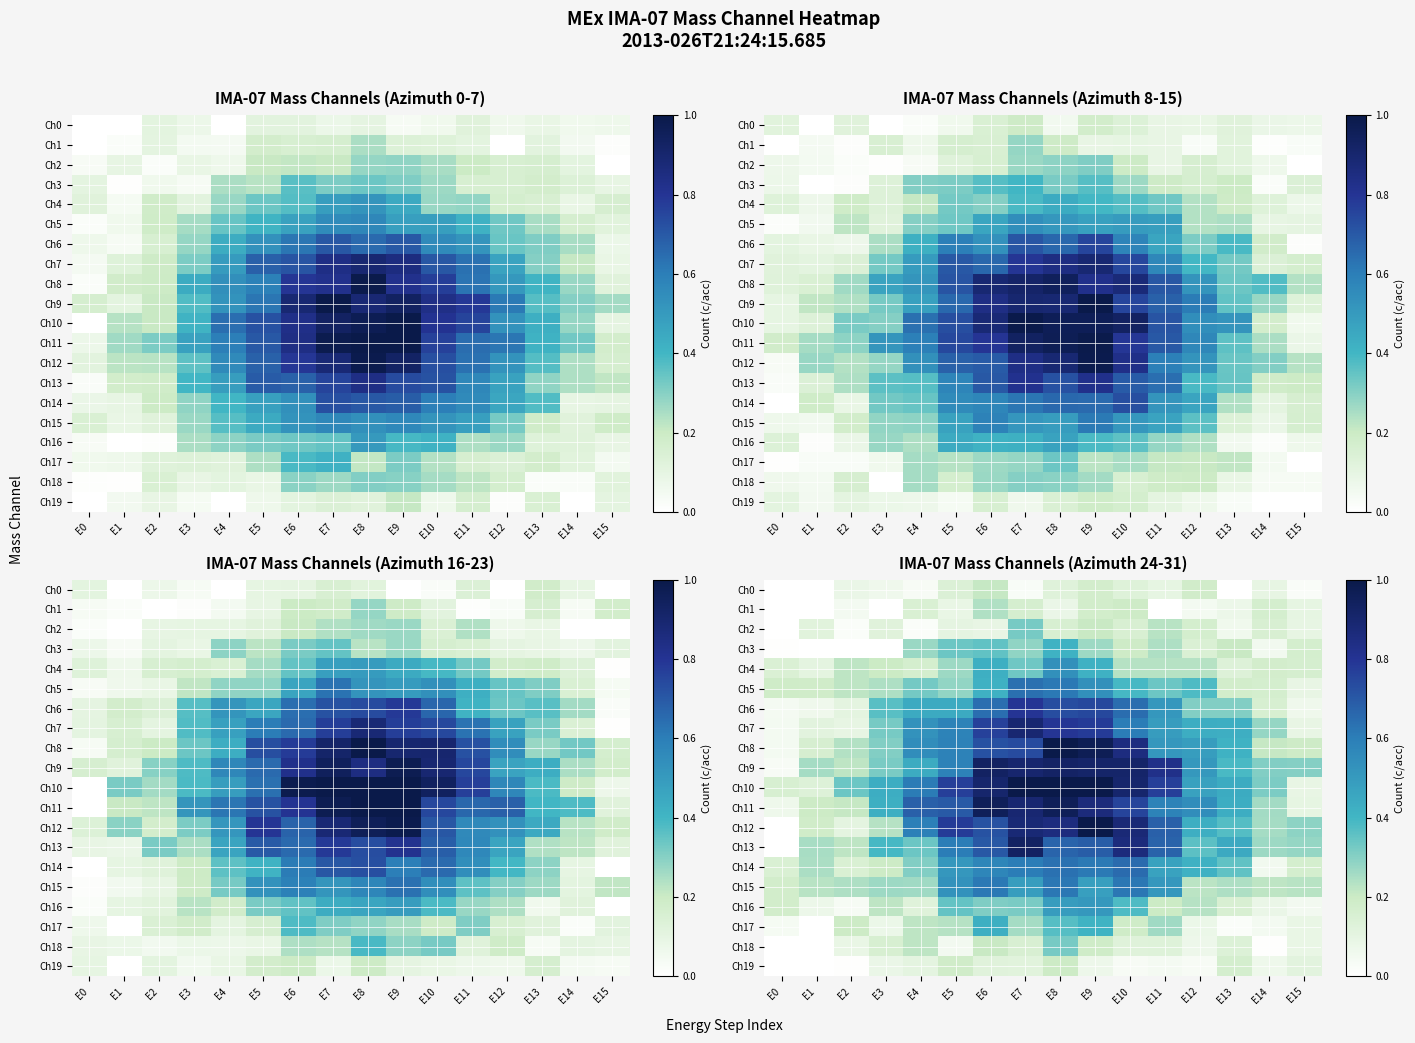

Where is Ch17 nearest to the value 0?

E1